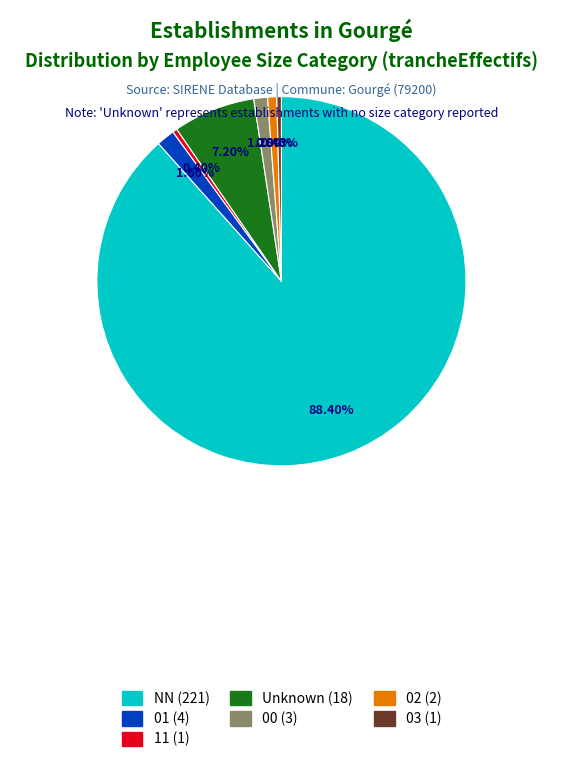

What percentage do 11 and 03 together represent?

0.8%